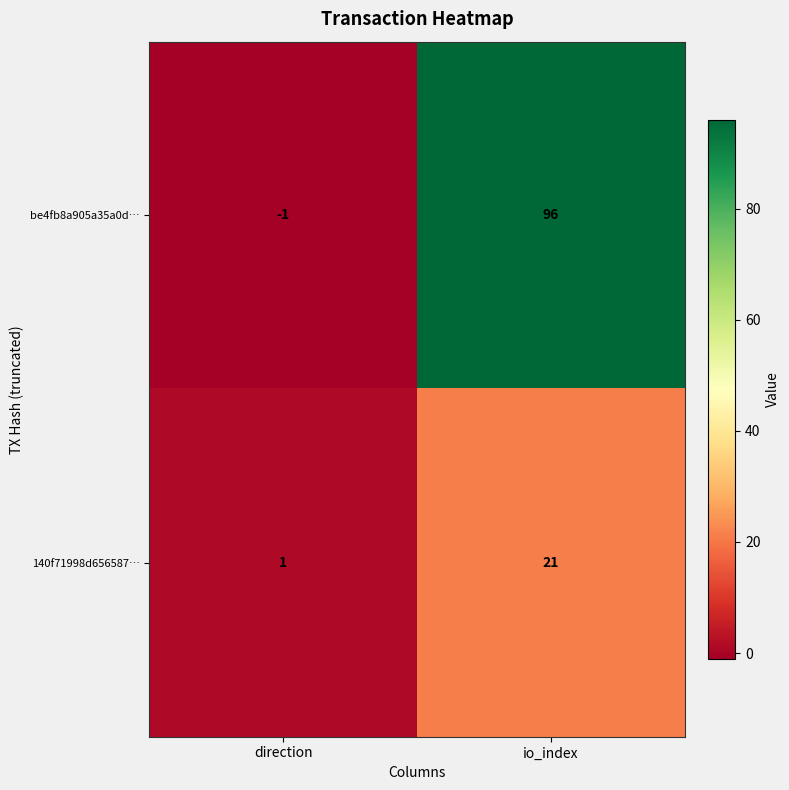

Reading right to left, extract all data points from this chart.

be4fb8a905a35a0d…: io_index=96	direction=-1
140f71998d656587…: io_index=21	direction=1